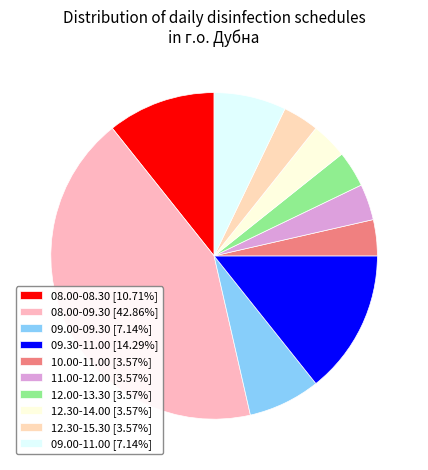

Count the number of slices in the pie.

10